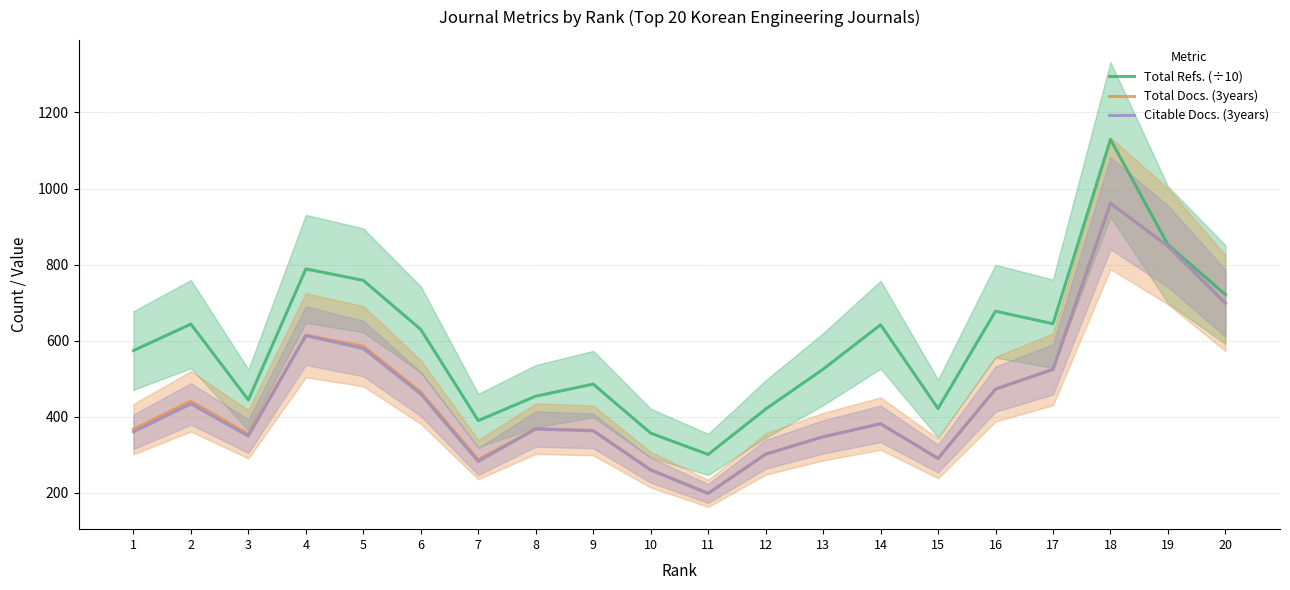

At which category does the chart reach its peak across all series?

18